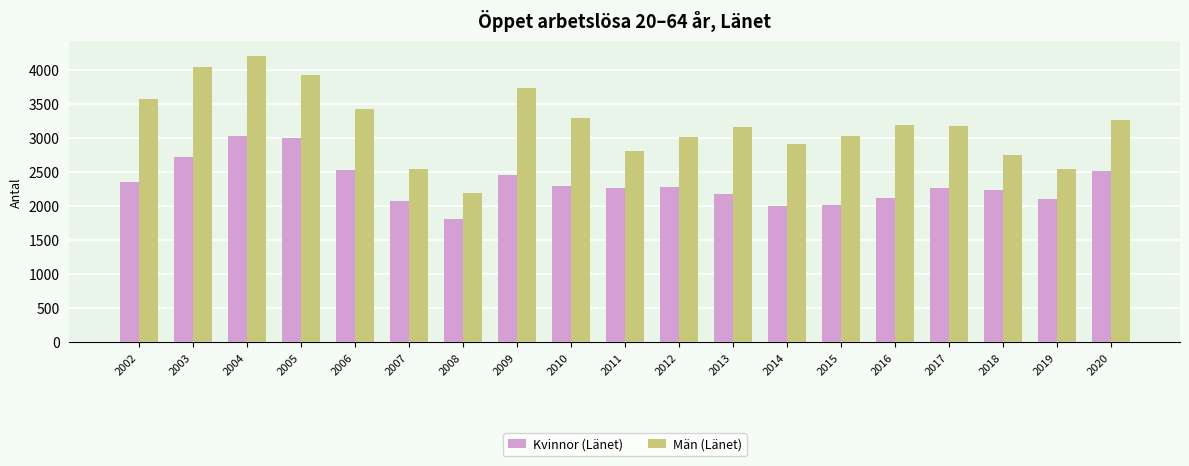

What is the minimum value for Kvinnor (Länet)?

1806